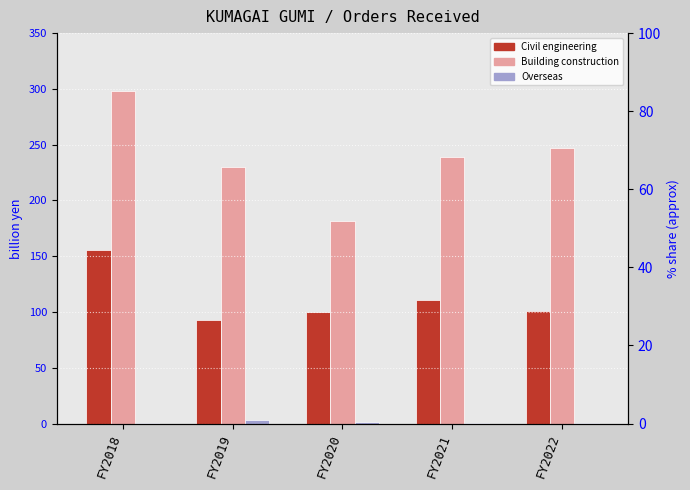

At how many categories does at least one series exceed 13?

5